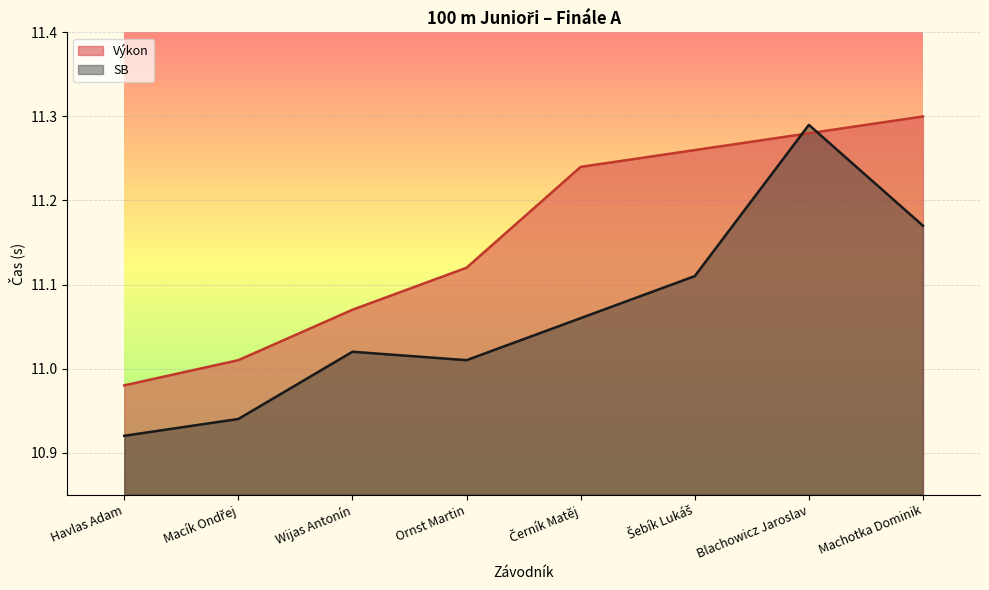

True or false: SB has a value of 11.1 at Černík Matěj.

True